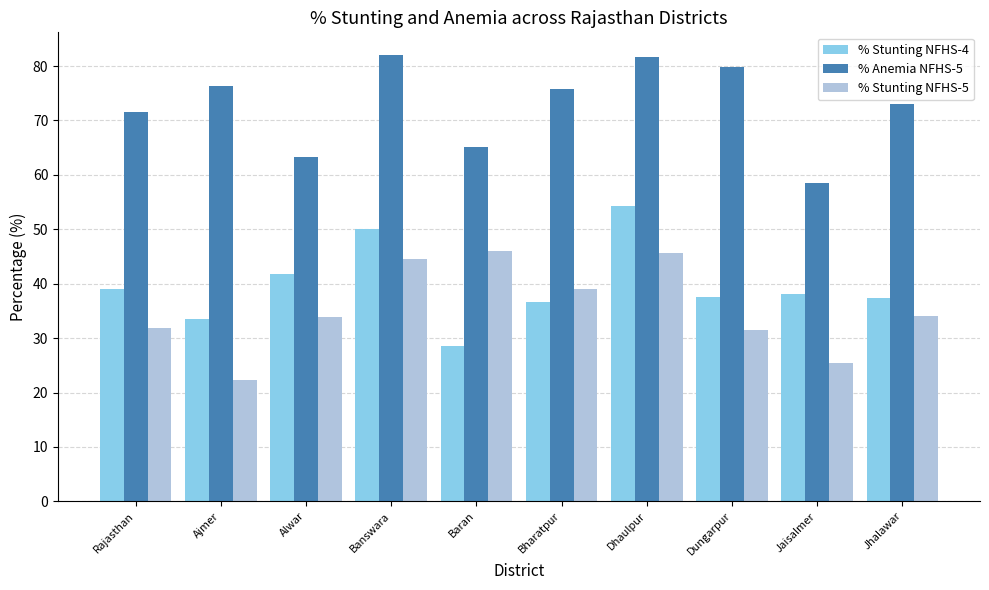

What is the sum of the % Stunting NFHS-4 values at Rajasthan and Bharatpur?

75.7